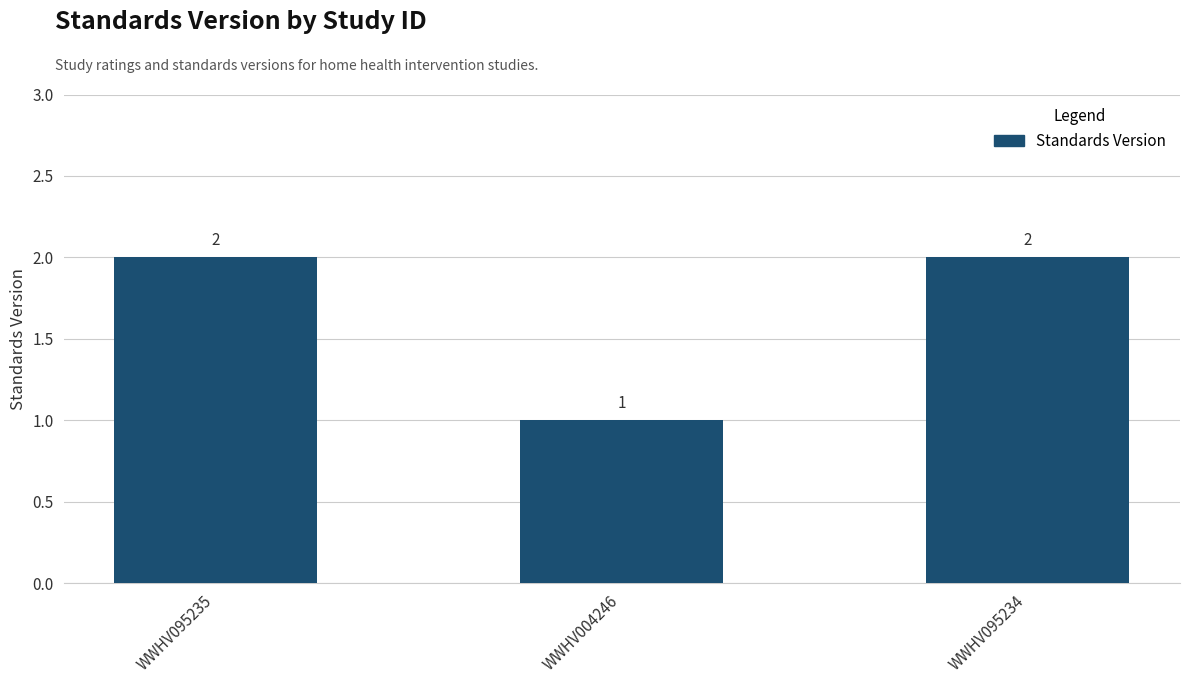

Reading left to right, what are all the values shown in this chart?

2	1	2